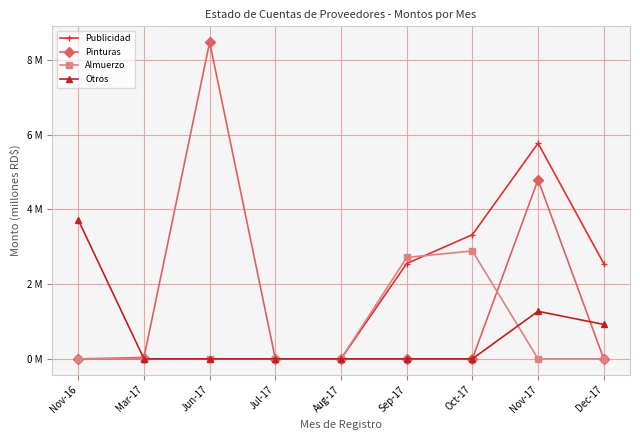

Is this an area chart (filled region under the line)?

No